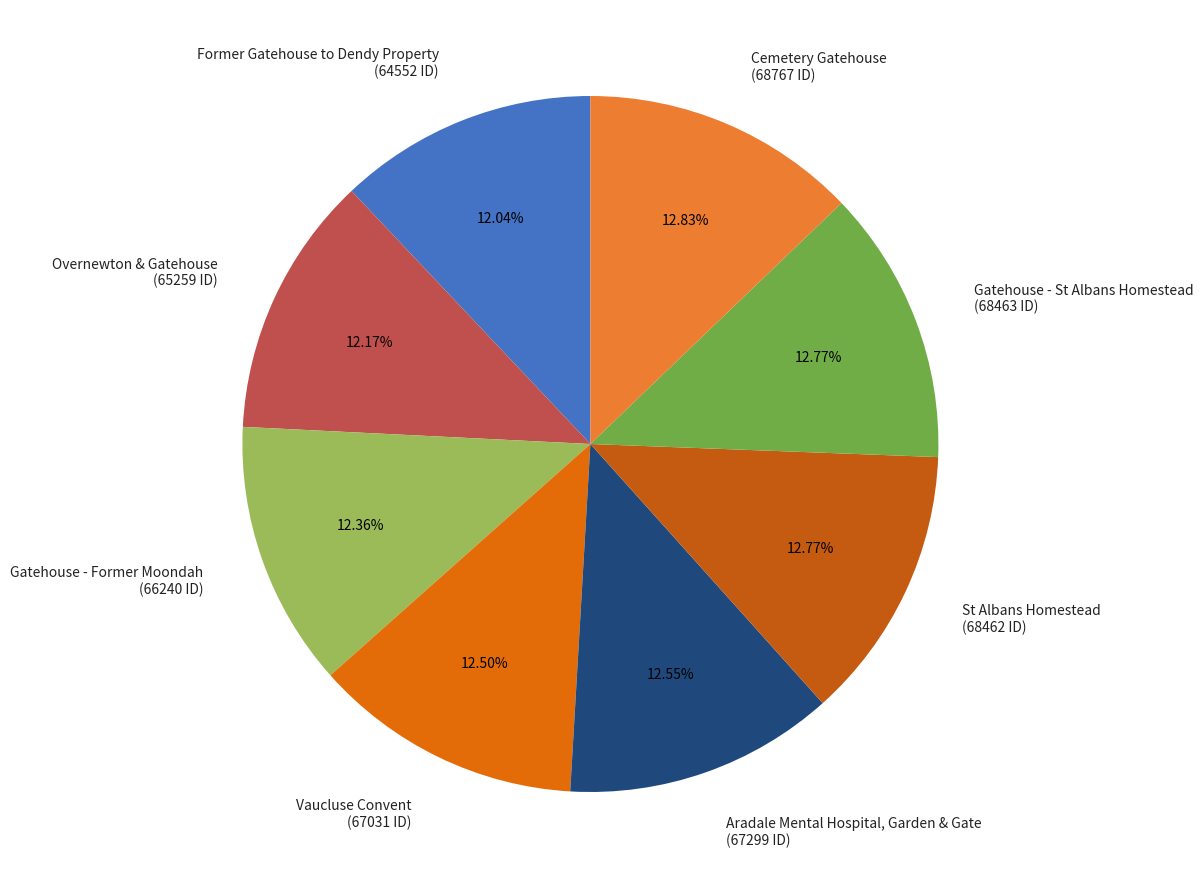

The Aradale Mental Hospital, Garden & Gate slice represents 13% of the pie. True or false?

True